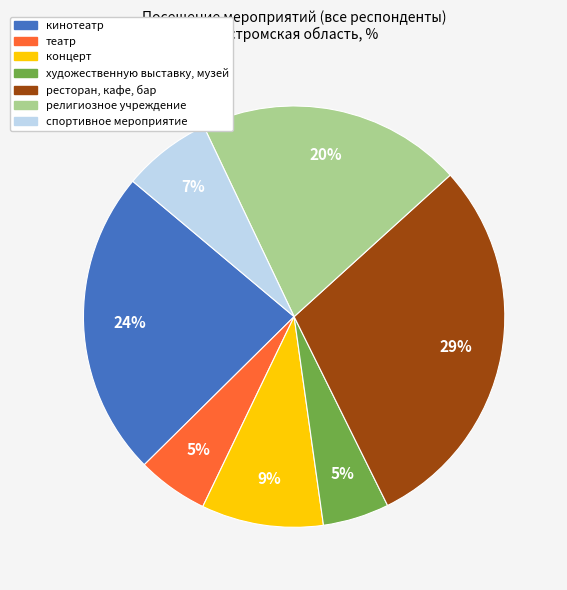

Does художественную выставку, музей account for over 50% of the chart?

No